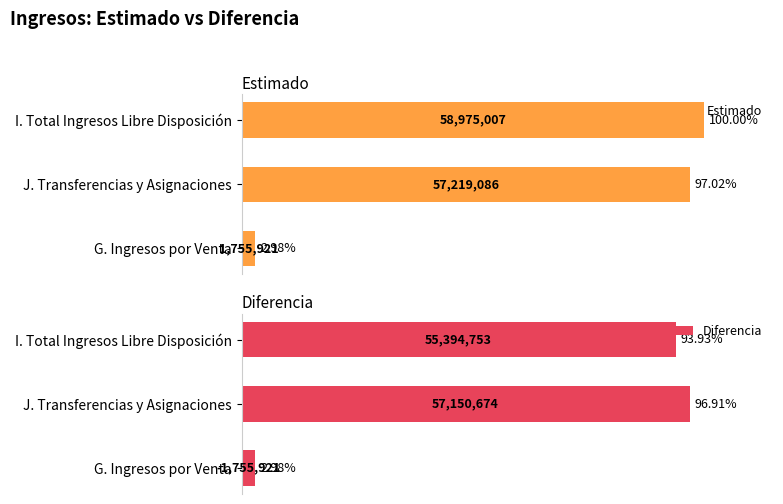

At which label does Estimado reach its peak?

I. Total Ingresos Libre Disposición